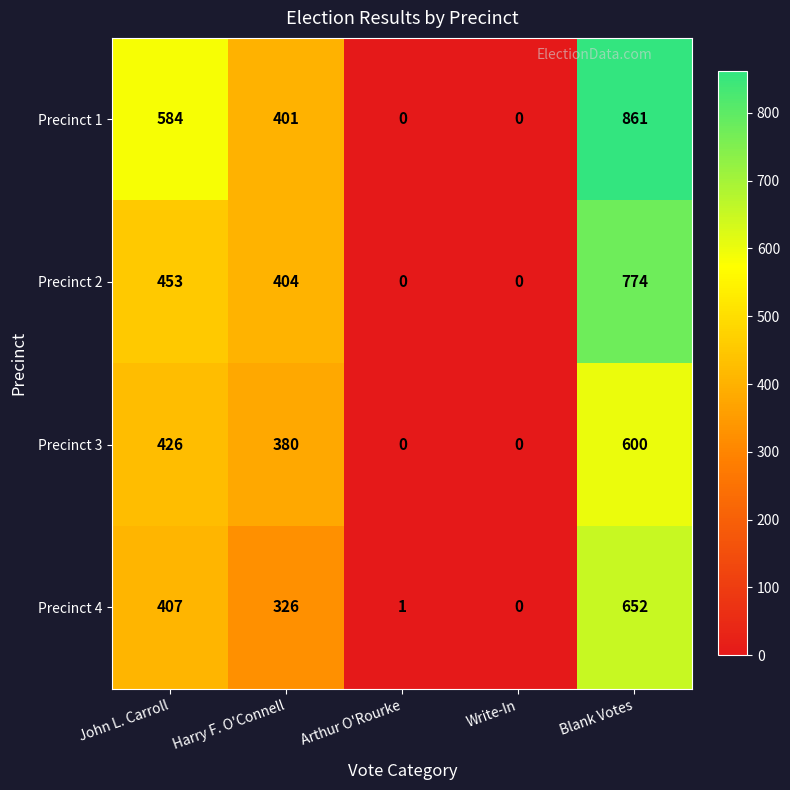

Is it true that Precinct 1 equals 584 at John L. Carroll?

True